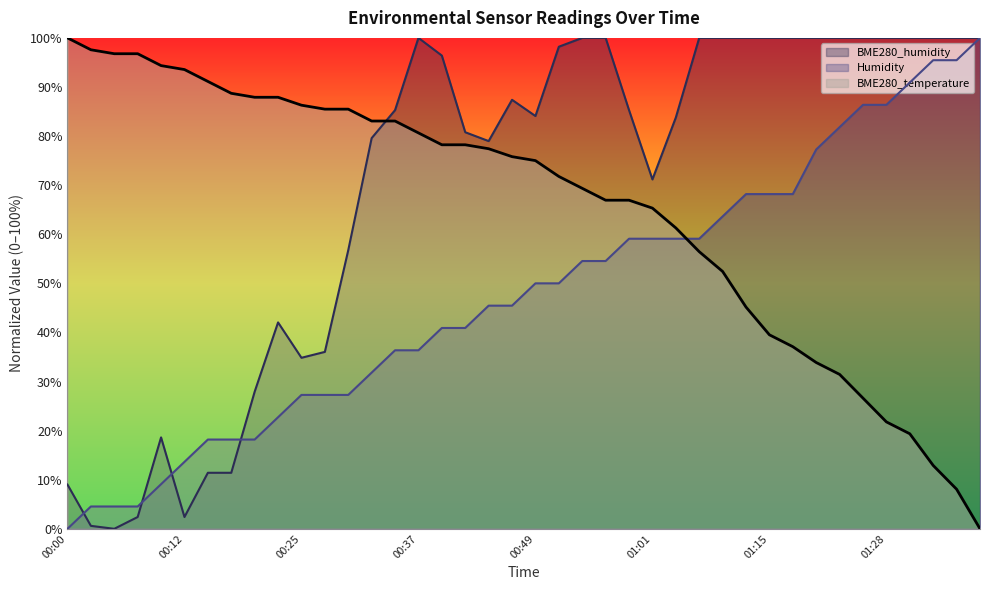

How many data points in BME280_temperature are less than 75?

19